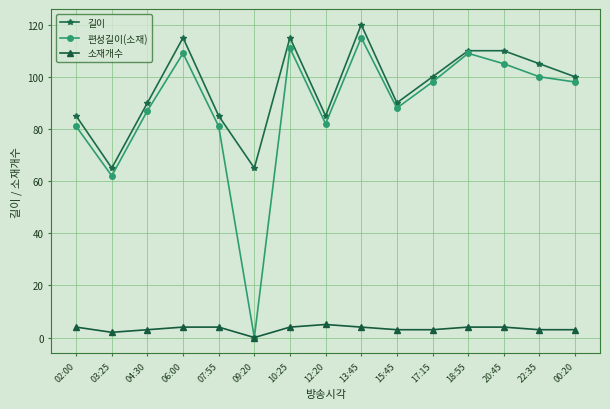

The value of 편성길이(소재) at 10:25 is 178. True or false?

False